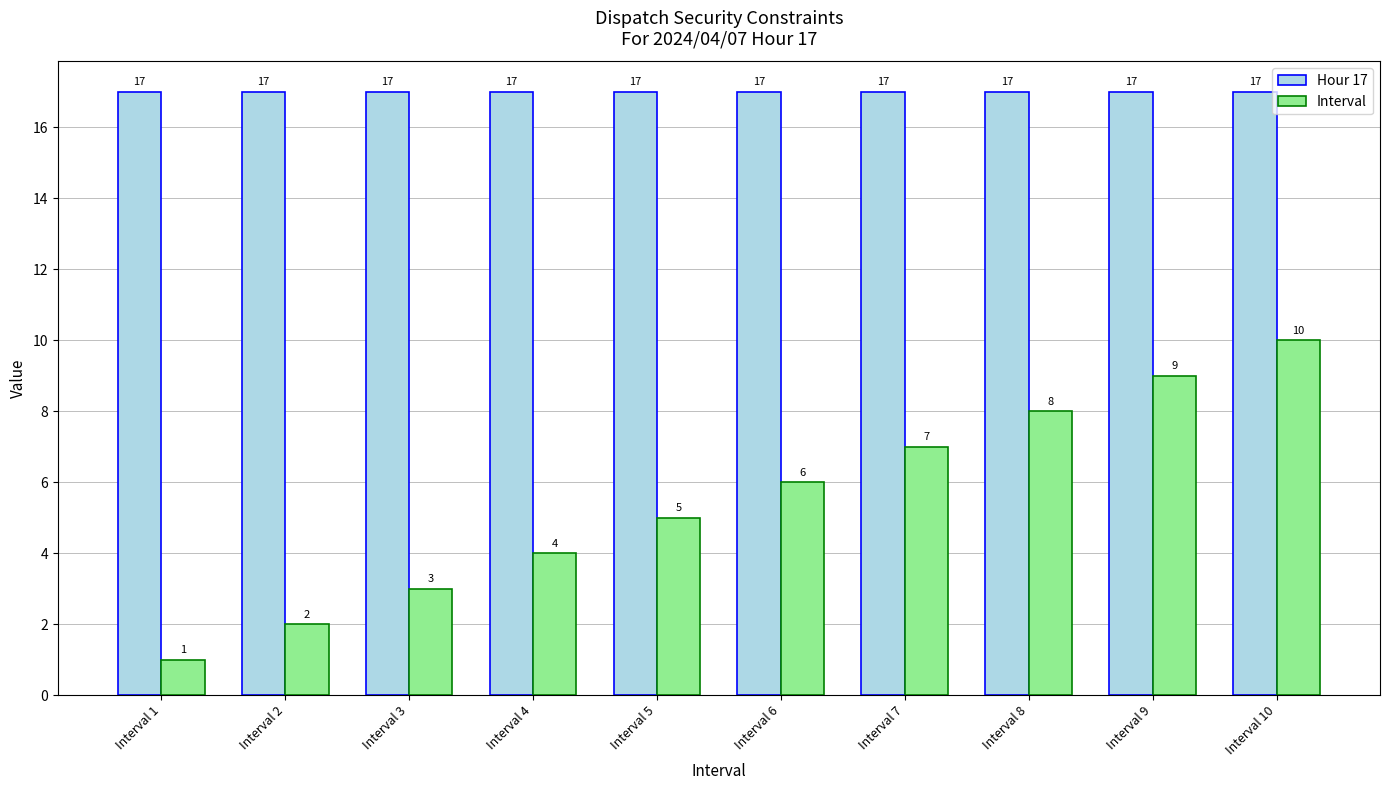

Are the bars horizontal?

No